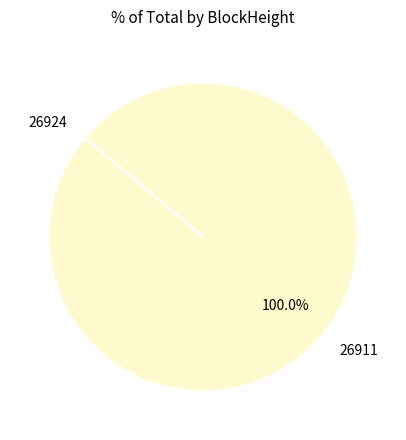

Does any single category account for the majority?

Yes